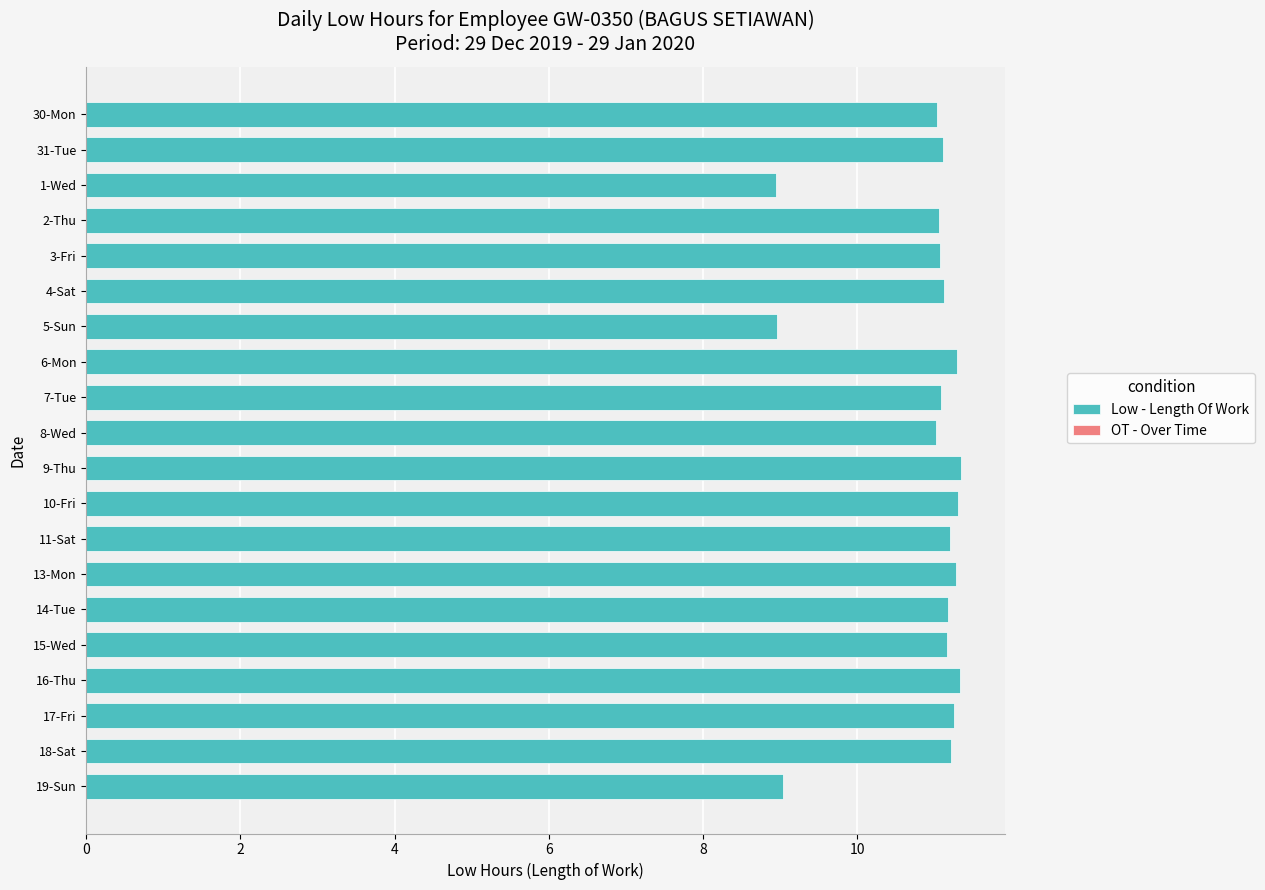

What is the difference between the second highest and second lowest values?

2.4